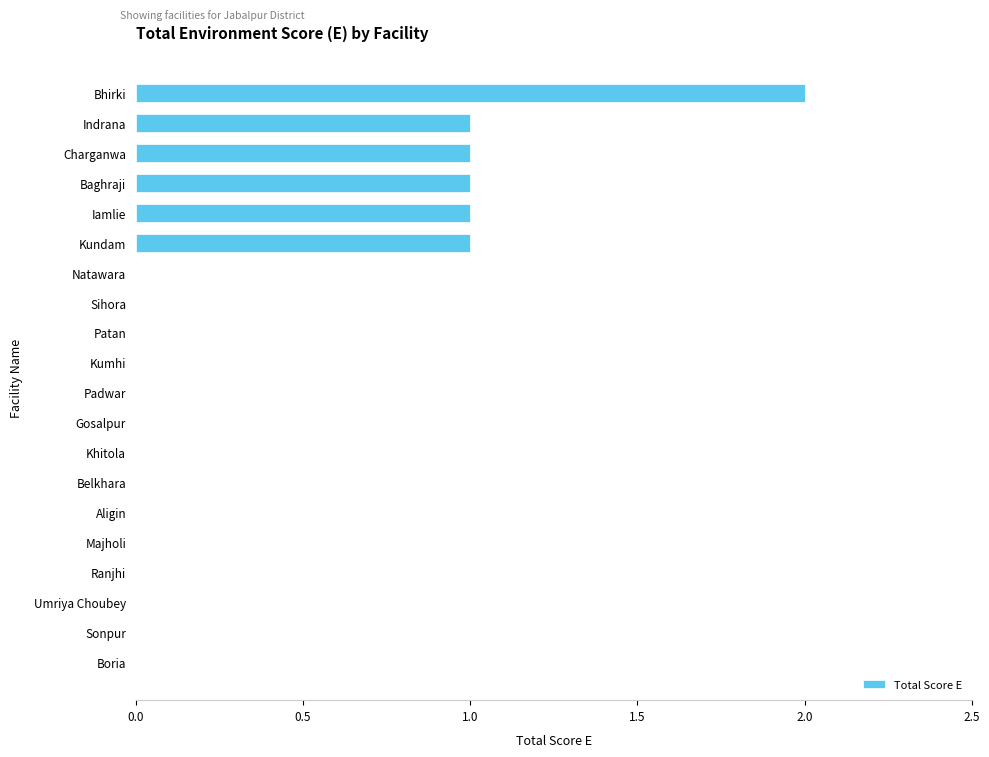

Reading bottom to top, extract all data points from this chart.

Boria=0	Sonpur=0	Umriya Choubey=0	Ranjhi=0	Majholi=0	Aligin=0	Belkhara=0	Khitola=0	Gosalpur=0	Padwar=0	Kumhi=0	Patan=0	Sihora=0	Natawara=0	Kundam=1	Iamlie=1	Baghraji=1	Charganwa=1	Indrana=1	Bhirki=2